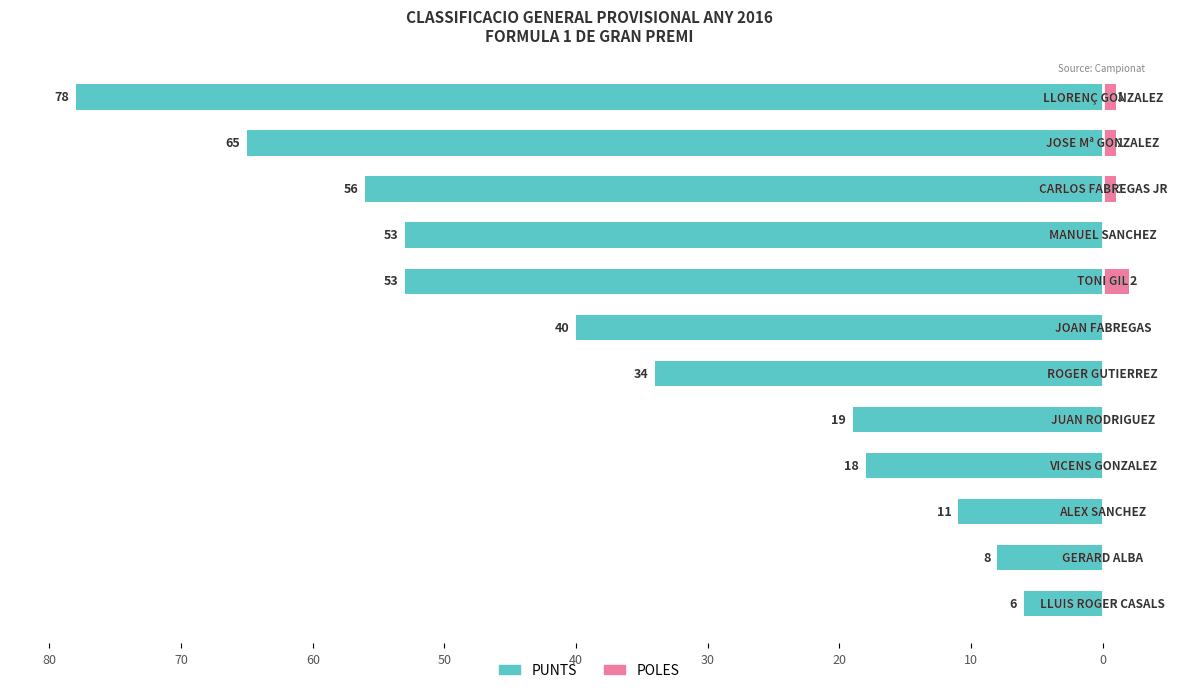

Reading right to left, transcribe all the data shown in this chart.

PUNTS: -6	-8	-11	-18	-19	-34	-40	-53	-53	-56	-65	-78
POLES: 0	0	0	0	0	0	0	2	0	1	1	1